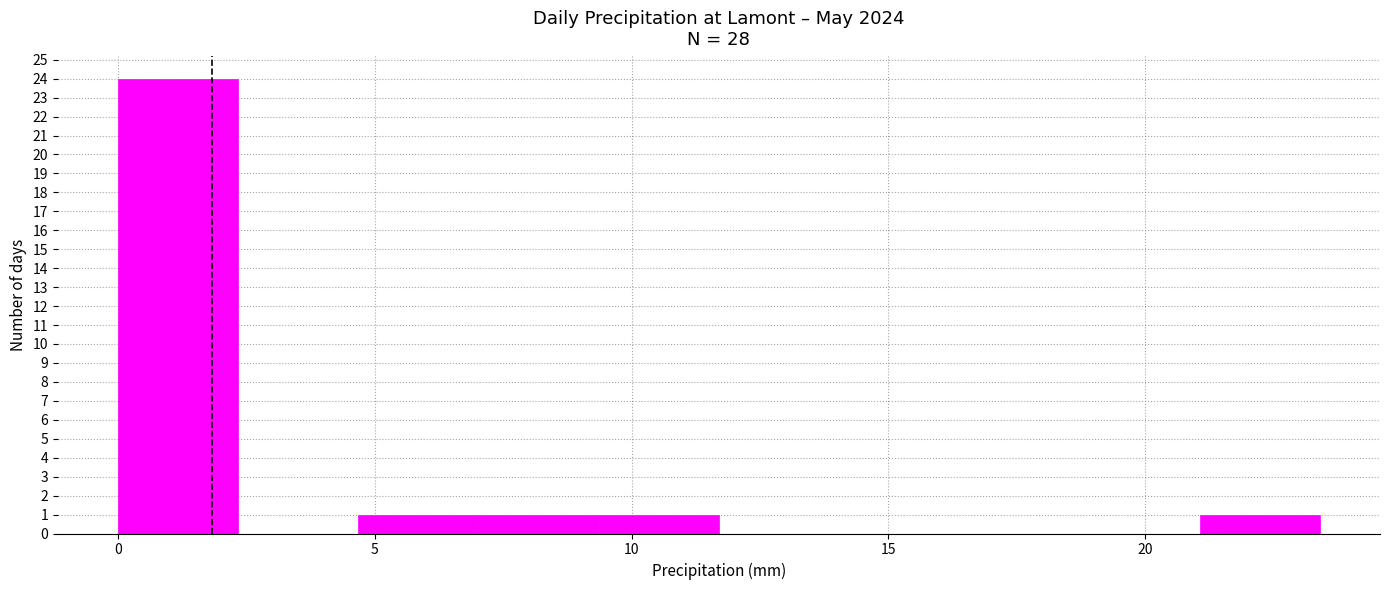

Which range on the x-axis has the tallest bar?

0.0 to 2.5